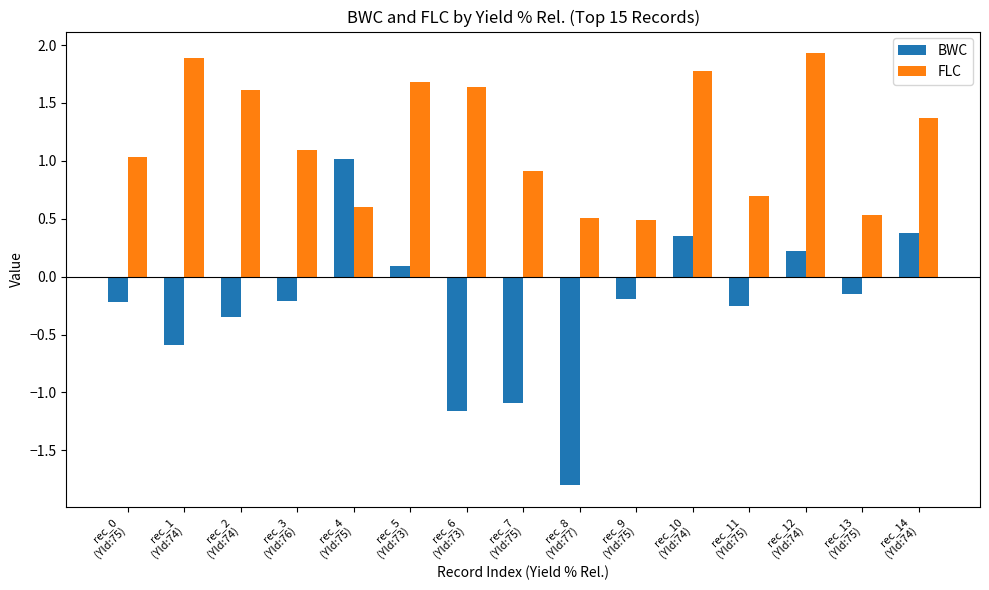

What is the spread (max minus min) of values at rec_8
(Yld:77)?

2.3